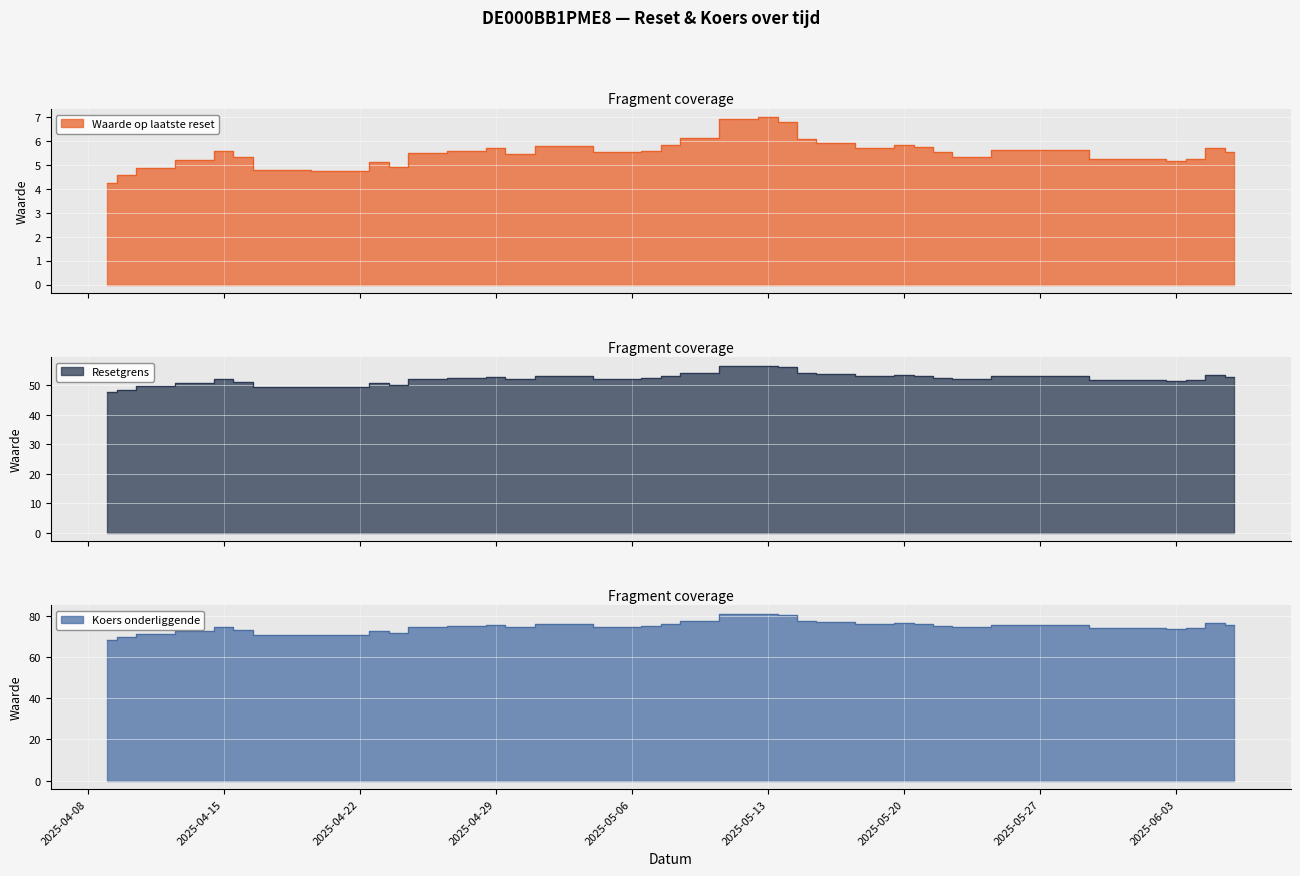

Reading left to right, extract all data points from this chart.

Waarde op laatste reset: 2025-04-09=4.2	2025-04-10=4.6	2025-04-11=4.8	2025-04-14=5.2	2025-04-15=5.6	2025-04-16=5.3	2025-04-17=4.8	2025-04-22=4.7	2025-04-23=5.1	2025-04-24=4.9	2025-04-25=5.5	2025-04-28=5.6	2025-04-29=5.7	2025-04-30=5.5	2025-05-02=5.8	2025-05-06=5.5	2025-05-07=5.6	2025-05-08=5.8	2025-05-09=6.1	2025-05-12=6.9	2025-05-13=7.0	2025-05-14=6.8	2025-05-15=6.1	2025-05-16=5.9	2025-05-19=5.7	2025-05-20=5.8	2025-05-21=5.7	2025-05-22=5.5	2025-05-23=5.3	2025-05-26=5.6	2025-06-02=5.2	2025-06-03=5.2	2025-06-04=5.2	2025-06-05=5.7	2025-06-06=5.5
Resetgrens: 2025-04-09=47.6	2025-04-10=48.4	2025-04-11=49.6	2025-04-14=50.8	2025-04-15=52.1	2025-04-16=51.2	2025-04-17=49.5	2025-04-22=49.4	2025-04-23=50.8	2025-04-24=50.0	2025-04-25=52.1	2025-04-28=52.4	2025-04-29=52.8	2025-04-30=52.0	2025-05-02=53.1	2025-05-06=52.3	2025-05-07=52.5	2025-05-08=53.2	2025-05-09=54.1	2025-05-12=56.5	2025-05-13=56.7	2025-05-14=56.2	2025-05-15=54.2	2025-05-16=53.8	2025-05-19=53.1	2025-05-20=53.5	2025-05-21=53.2	2025-05-22=52.6	2025-05-23=52.0	2025-05-26=53.0	2025-06-02=51.9	2025-06-03=51.6	2025-06-04=51.9	2025-06-05=53.4	2025-06-06=52.9
Koers onderliggende: 2025-04-09=68.0	2025-04-10=69.5	2025-04-11=70.9	2025-04-14=72.6	2025-04-15=74.4	2025-04-16=73.2	2025-04-17=70.8	2025-04-22=70.6	2025-04-23=72.5	2025-04-24=71.5	2025-04-25=74.5	2025-04-28=74.8	2025-04-29=75.4	2025-04-30=74.3	2025-05-02=75.8	2025-05-06=74.7	2025-05-07=75.0	2025-05-08=76.0	2025-05-09=77.3	2025-05-12=80.7	2025-05-13=81.0	2025-05-14=80.2	2025-05-15=77.5	2025-05-16=76.8	2025-05-19=75.8	2025-05-20=76.4	2025-05-21=76.0	2025-05-22=75.2	2025-05-23=74.3	2025-05-26=75.7	2025-06-02=74.1	2025-06-03=73.7	2025-06-04=74.1	2025-06-05=76.3	2025-06-06=75.5